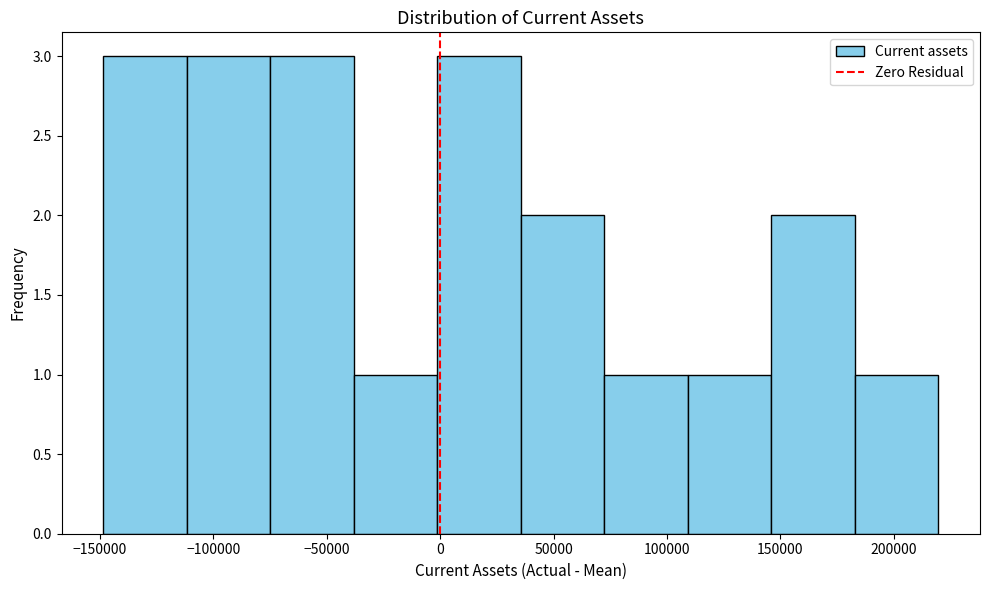

Reading left to right, transcribe this chart: for each bar, give the range it covers on the x-axis and its height. Neither the bar edges nor the heights are printed on the chart, so give them approximately, as read against the axes.

-150000 to -110000: 3
-110000 to -75000: 3
-75000 to -40000: 3
-40000 to 0: 1
0 to 35000: 3
35000 to 70000: 2
70000 to 110000: 1
110000 to 145000: 1
145000 to 185000: 2
185000 to 220000: 1